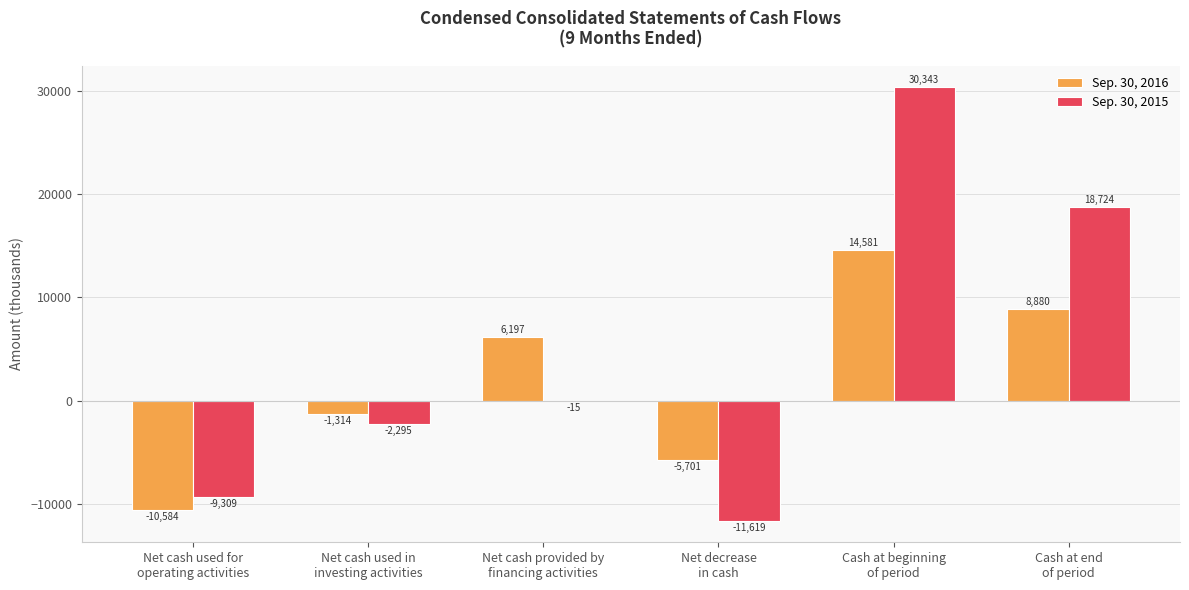

What is the average value of the Sep. 30, 2015 series?

4305